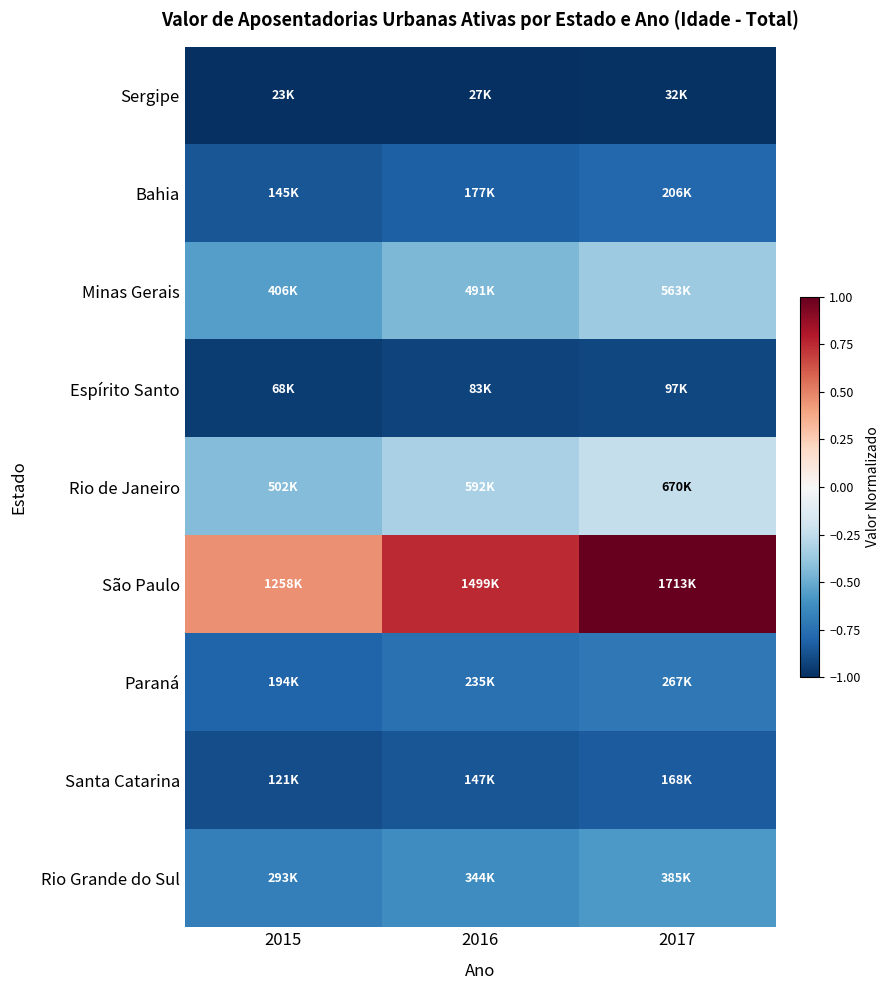

At how many categories does at least one series exceed 0?

3